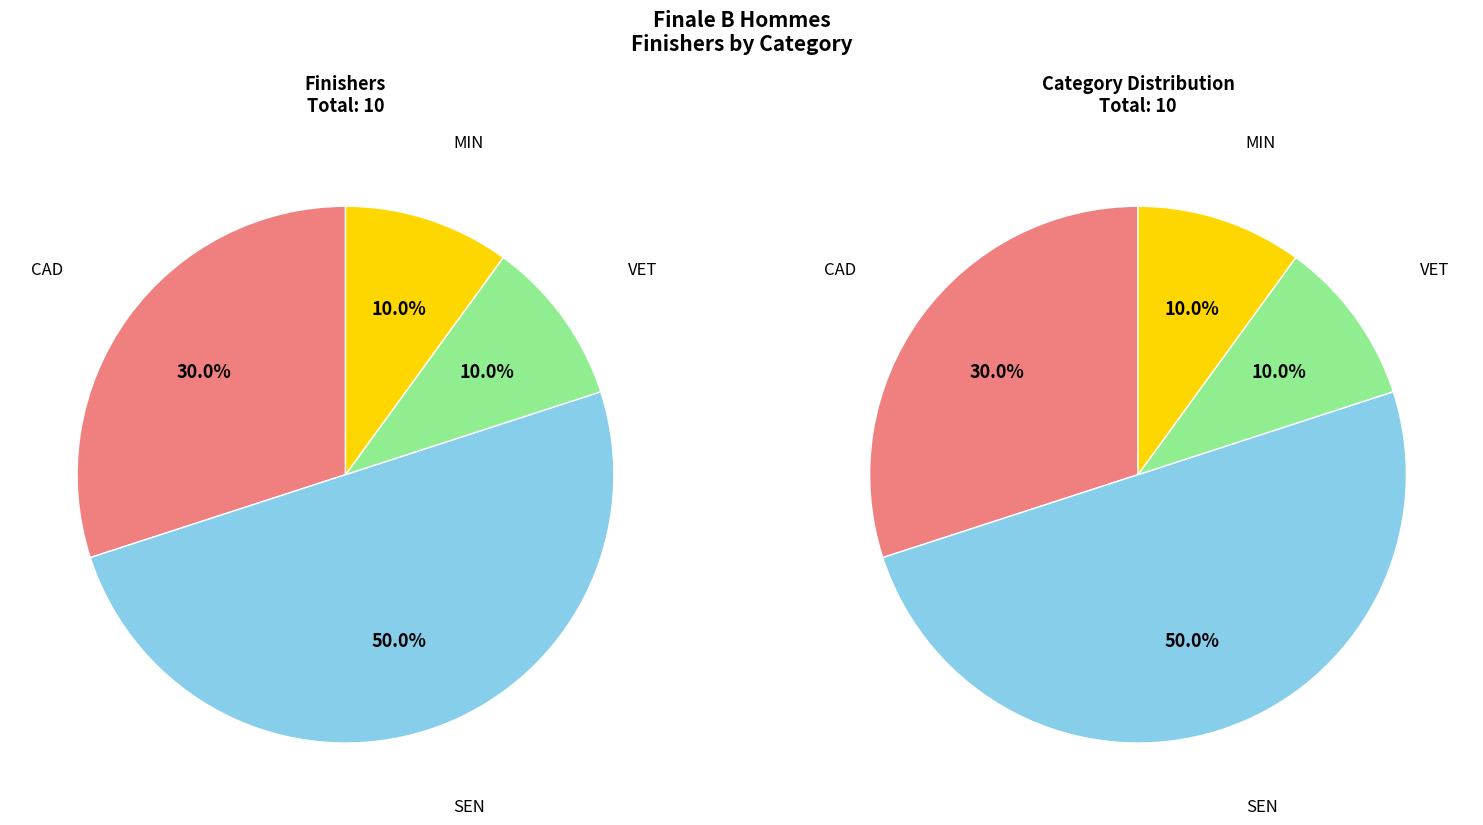

What is the smallest slice in the pie chart?

VET